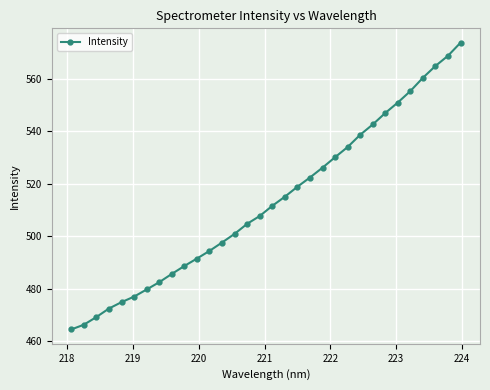

How many distinct data groups are displayed?

1